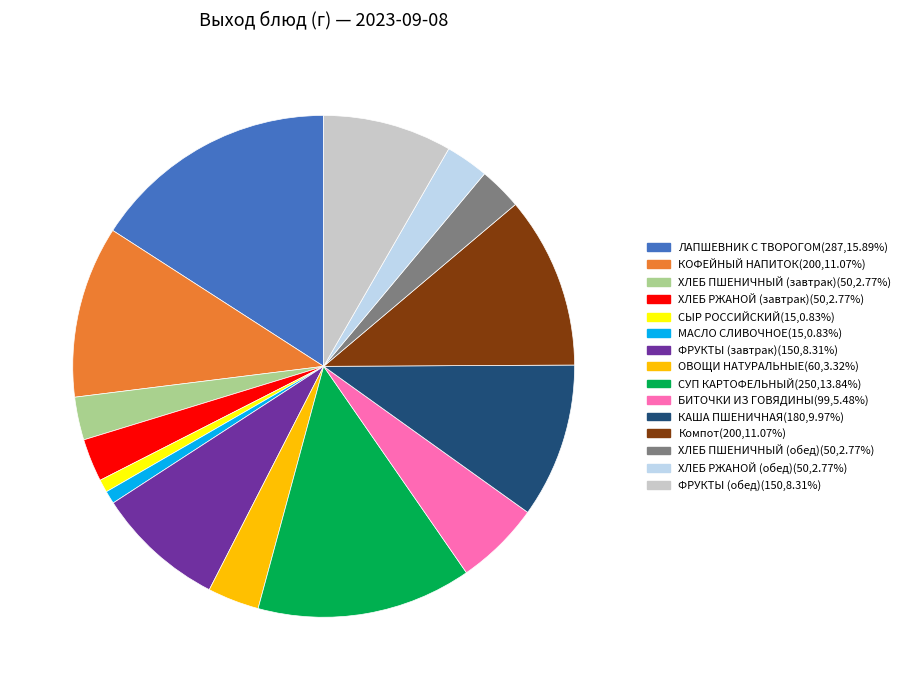

Do БИТОЧКИ ИЗ ГОВЯДИНЫ and СЫР РОССИЙСКИЙ together represent more than half of the pie?

No